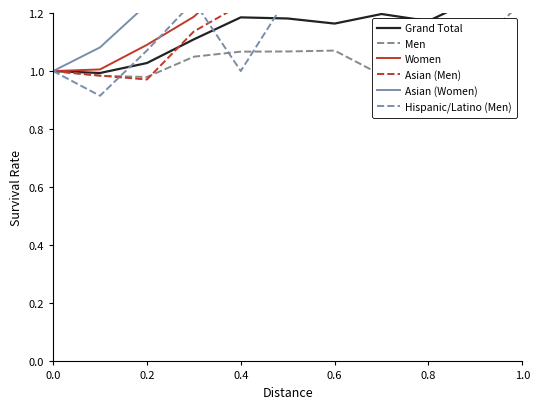

Which series has the largest total across all categories?

Asian (Women)